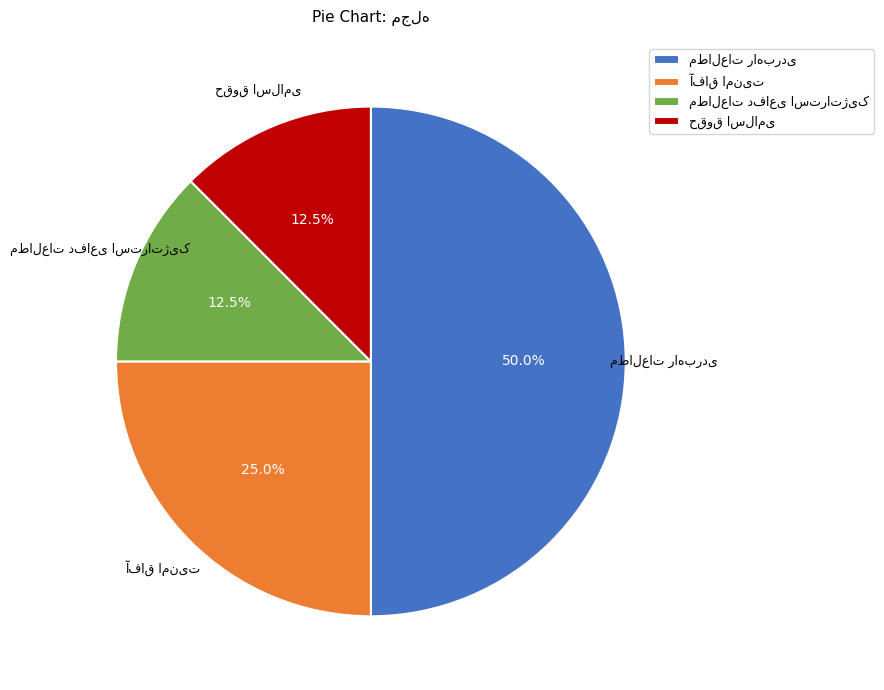

Do مطالعات دفاعی استراتژیک and حقوق اسلامی together represent more than half of the pie?

No